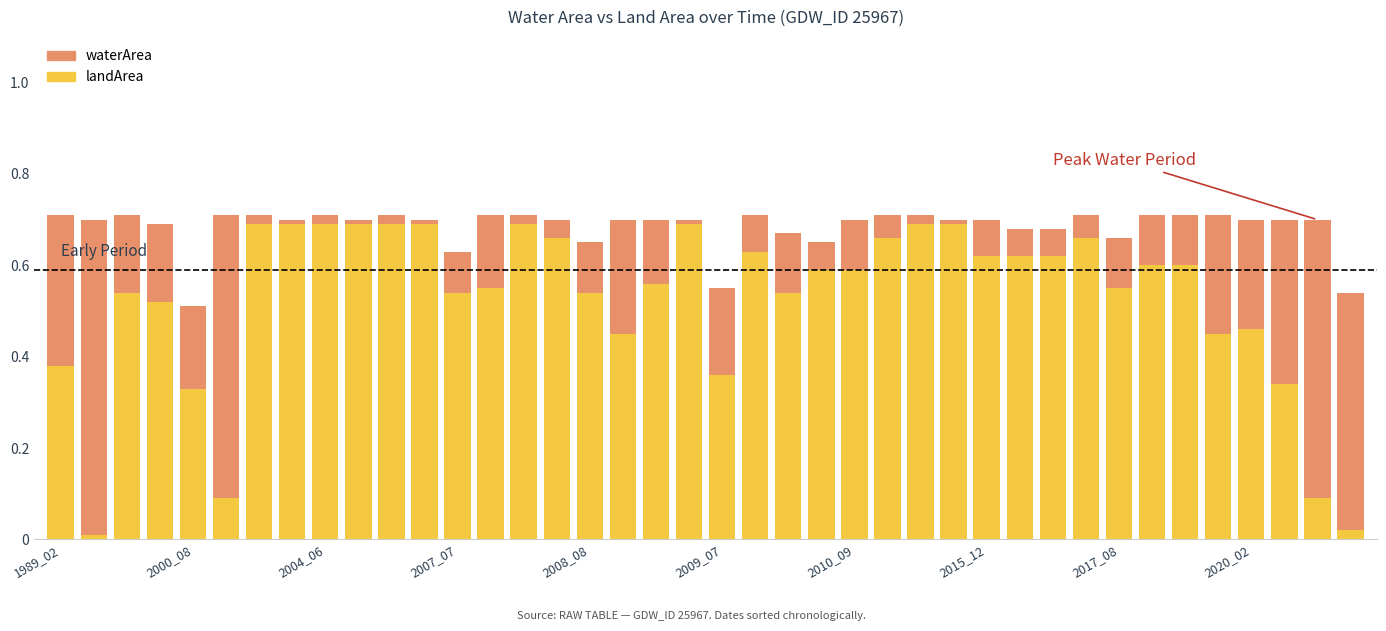

What is the sum of all landArea values?

21.1